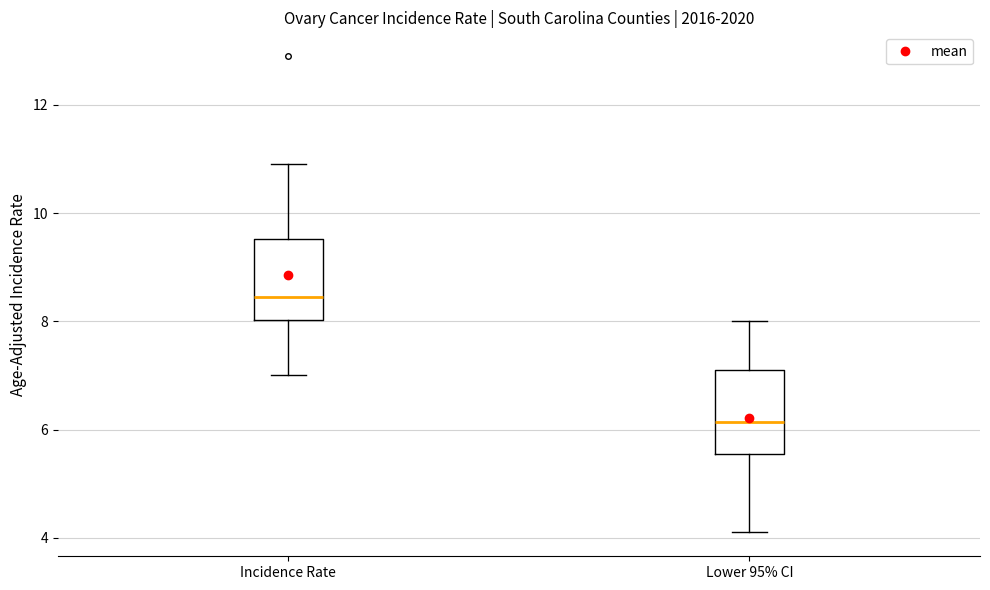

Reading left to right, read every box against the y-axis: the position of its median line, the range the box covers, and the ends of its whiskers. The values are not printed on the chart, so give them approximately, as read against the axis.

Incidence Rate: median 8.4, box 8.0 to 9.6, whiskers 7.0 to 11.0
Lower 95% CI: median 6.2, box 5.6 to 7.2, whiskers 4.2 to 8.0